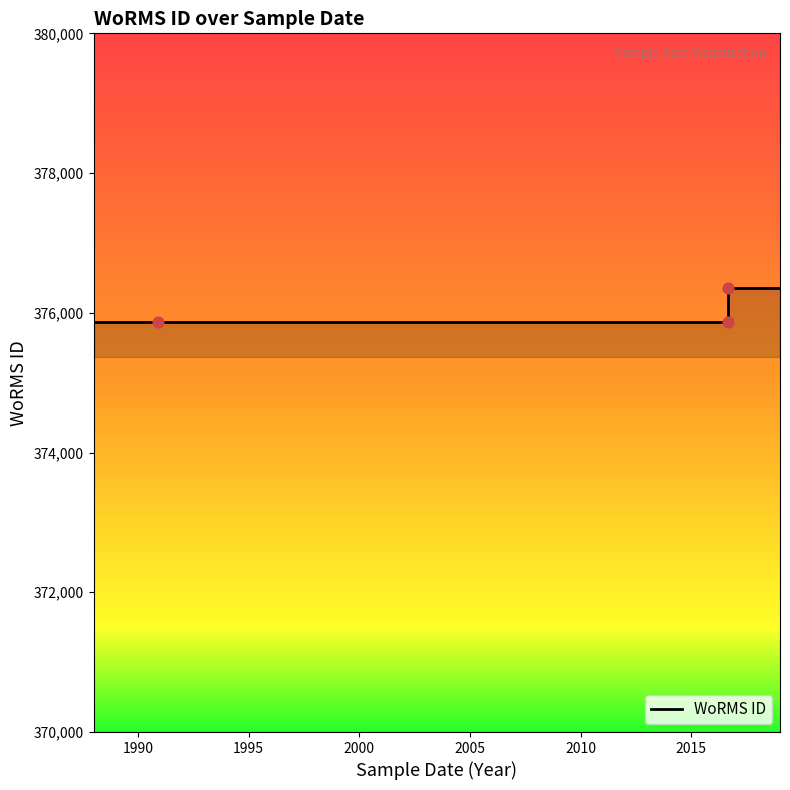

What is the change in value from 01-09-2016 (Glossomastix chrysoplasta) to 01-09-2016 (Phaeomonas parva)?

-483